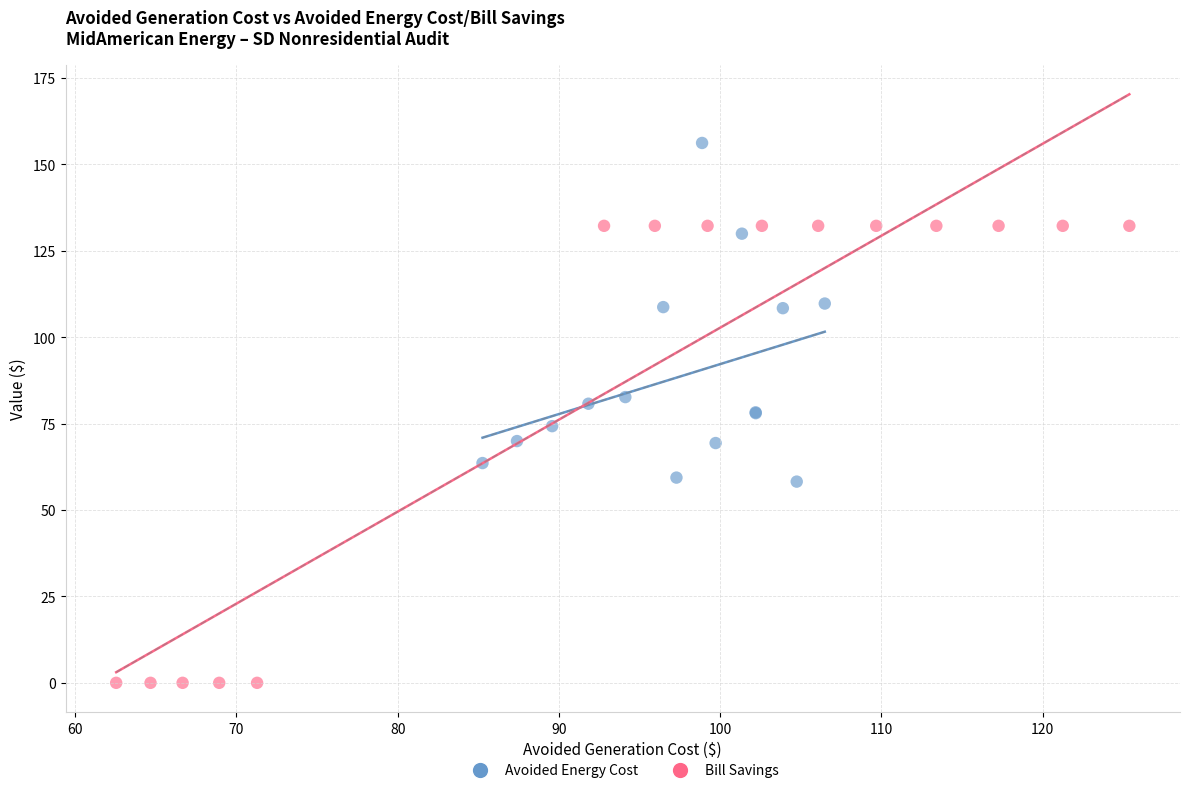

Which series reaches the maximum Y coordinate?

Avoided Energy Cost